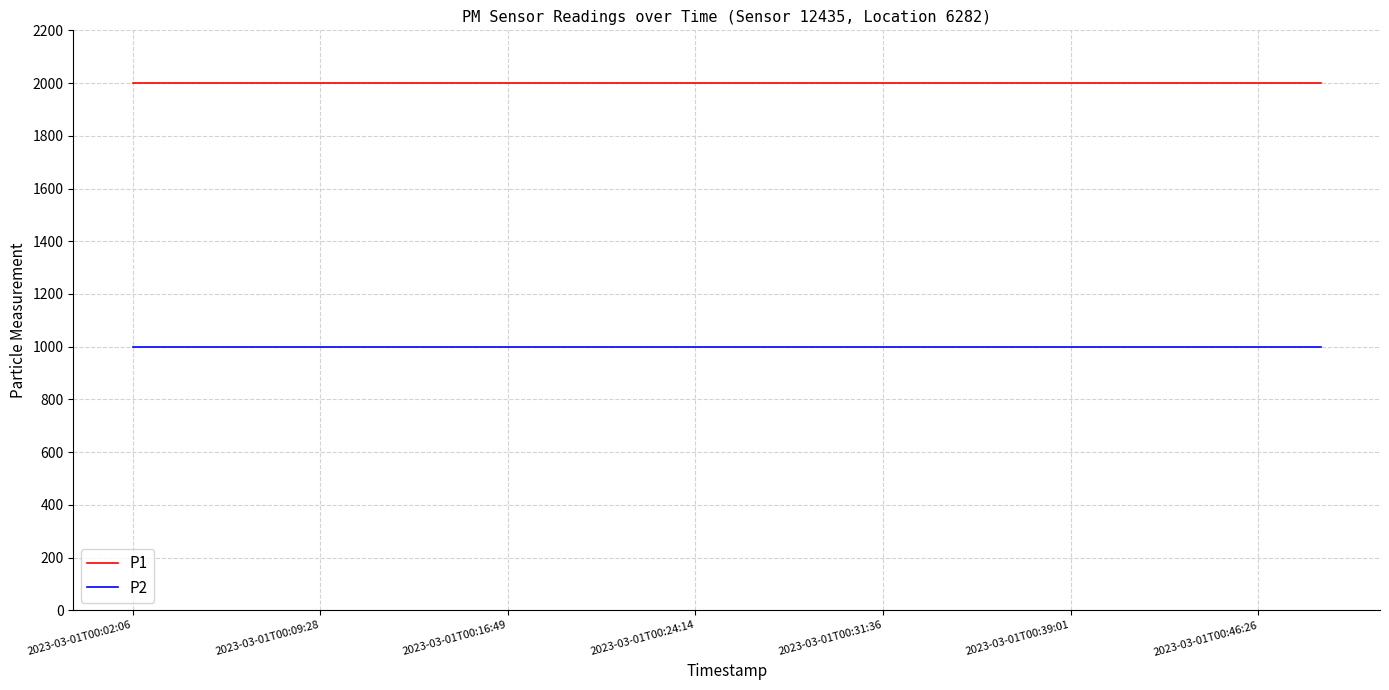

True or false: P1 and P2 intersect in this chart.

False